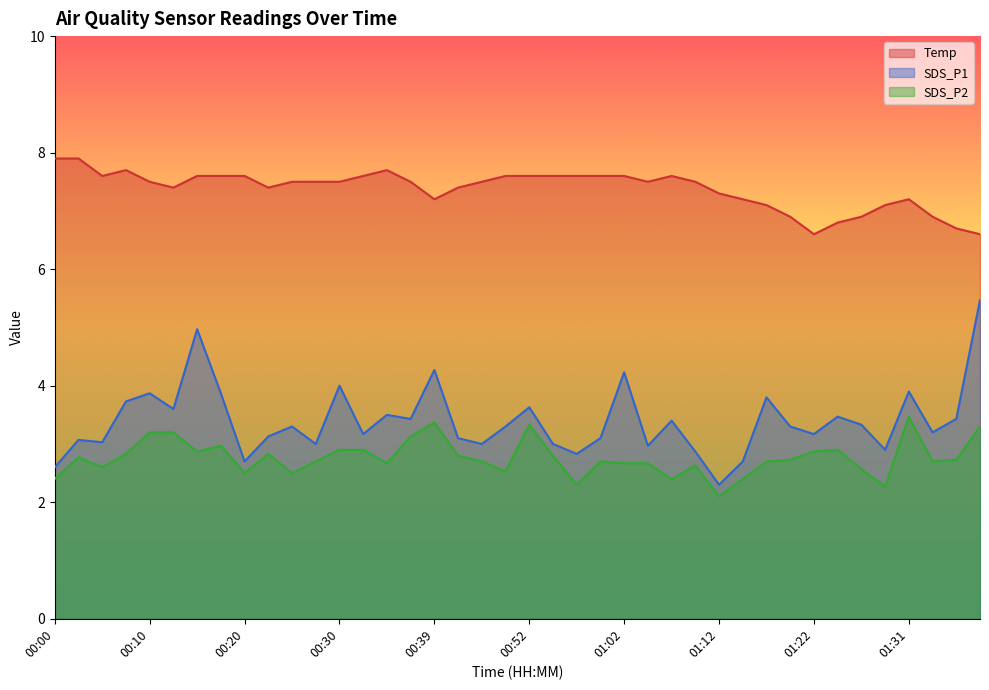

Reading right to left, transcribe all the data shown in this chart.

Temp: 6.6	6.7	6.9	7.2	7.1	6.9	6.8	6.6	6.9	7.1	7.2	7.3	7.5	7.6	7.5	7.6	7.6	7.6	7.6	7.6	7.6	7.5	7.4	7.2	7.5	7.7	7.6	7.5	7.5	7.5	7.4	7.6	7.6	7.6	7.4	7.5	7.7	7.6	7.9	7.9
SDS_P1: 5.5	3.4	3.2	3.9	2.9	3.3	3.5	3.2	3.3	3.8	2.7	2.3	2.9	3.4	3.0	4.2	3.1	2.8	3.0	3.6	3.3	3.0	3.1	4.3	3.4	3.5	3.2	4.0	3.0	3.3	3.1	2.7	3.9	5.0	3.6	3.9	3.7	3.0	3.1	2.6
SDS_P2: 3.3	2.7	2.7	3.5	2.3	2.6	2.9	2.9	2.7	2.7	2.4	2.1	2.6	2.4	2.7	2.7	2.7	2.3	2.8	3.3	2.5	2.7	2.8	3.4	3.1	2.7	2.9	2.9	2.7	2.5	2.8	2.5	3.0	2.9	3.2	3.2	2.8	2.6	2.8	2.4